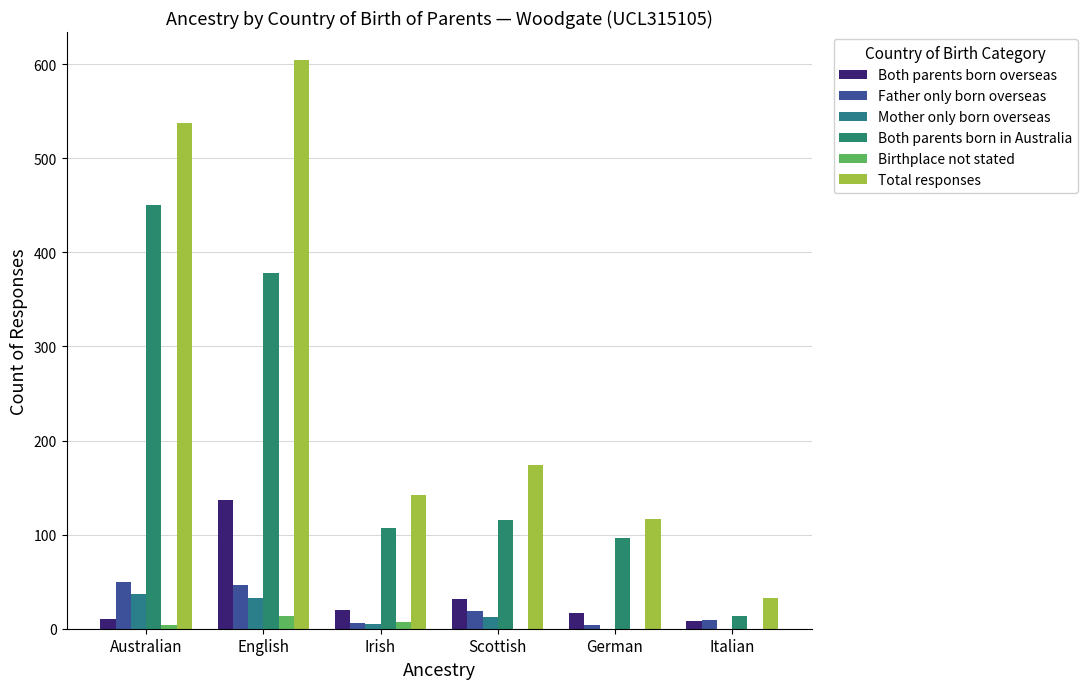

What is the sum of the Father only born overseas values at German and Italian?

13